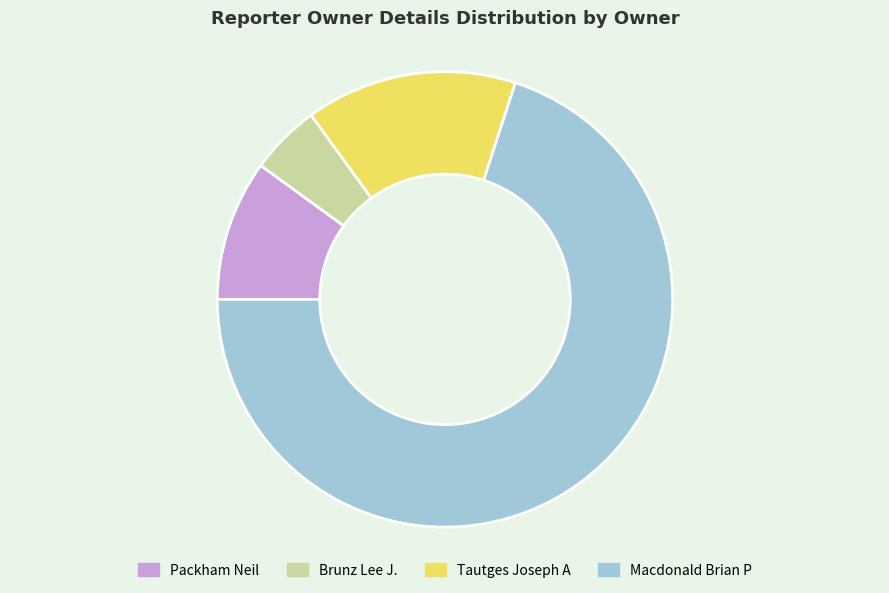

Is the sum of Brunz Lee J. and Macdonald Brian P greater than half?

Yes